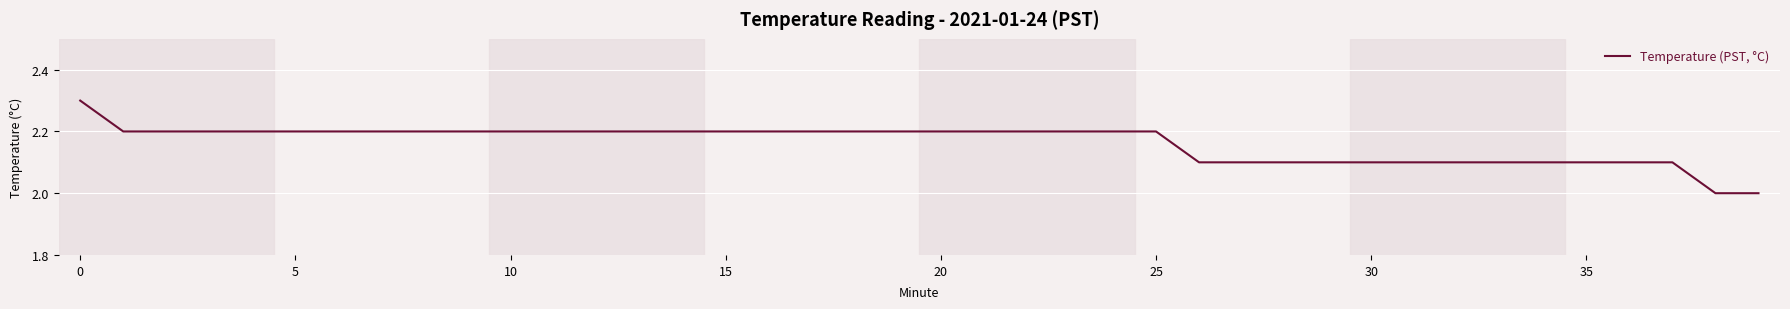

What is the smallest value displayed?

2.0